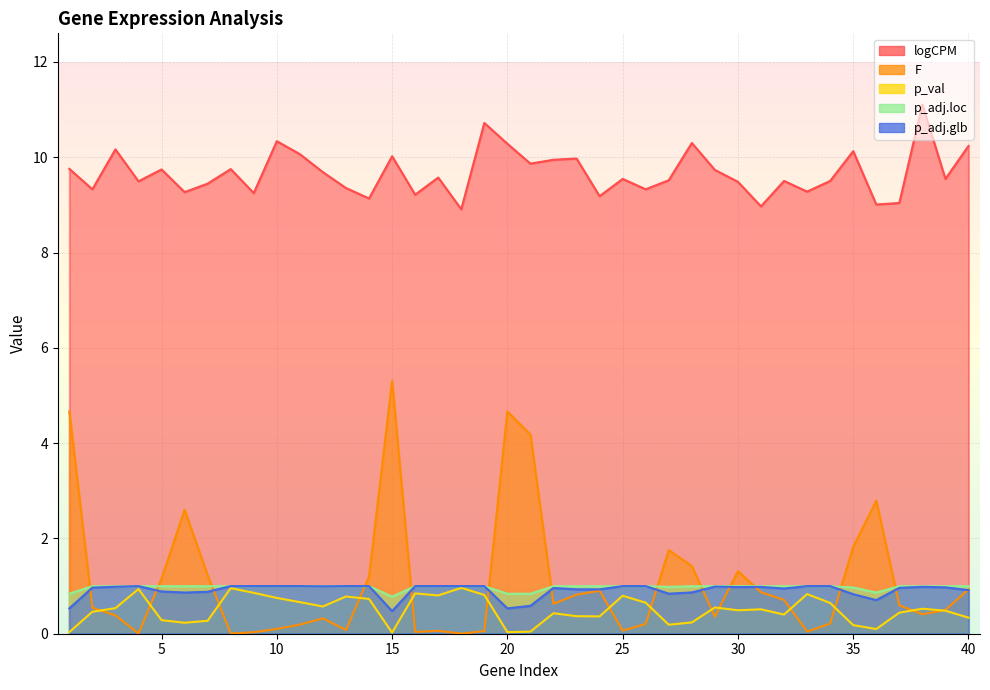

Which series has the largest total across all categories?

logCPM